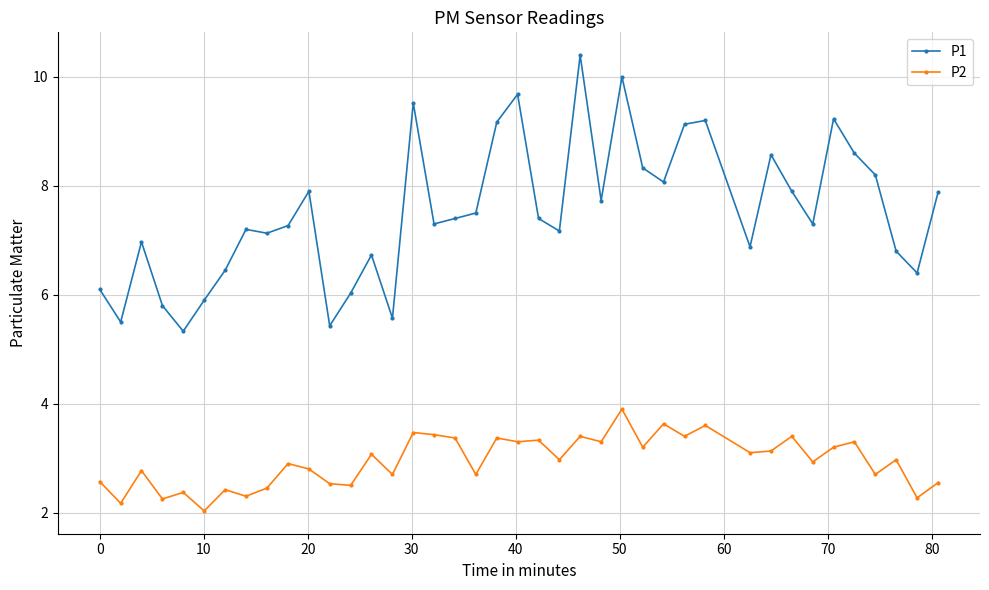

True or false: P2 has more than 0 points higher than both neighbors.

True